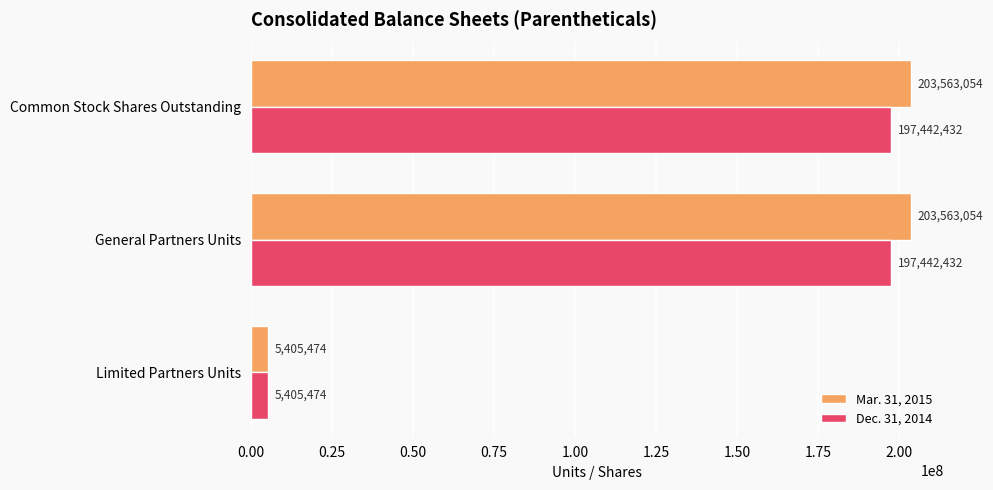

Is the value of Mar. 31, 2015 at General Partners Units greater than the value of Dec. 31, 2014 at General Partners Units?

Yes